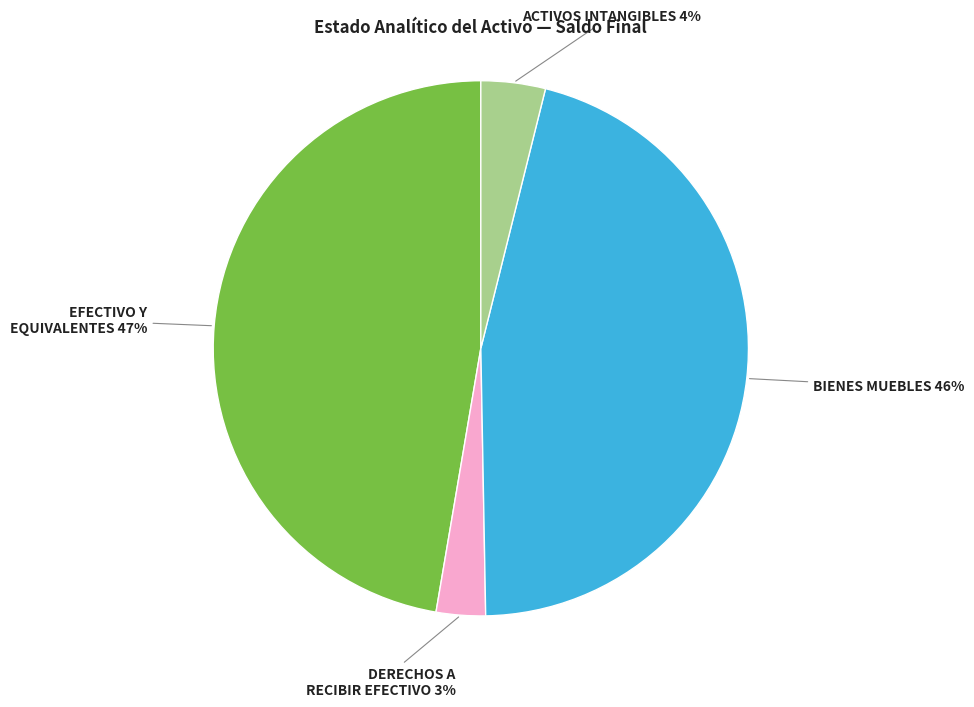

To the nearest percent, what is the average slice percentage?

25%